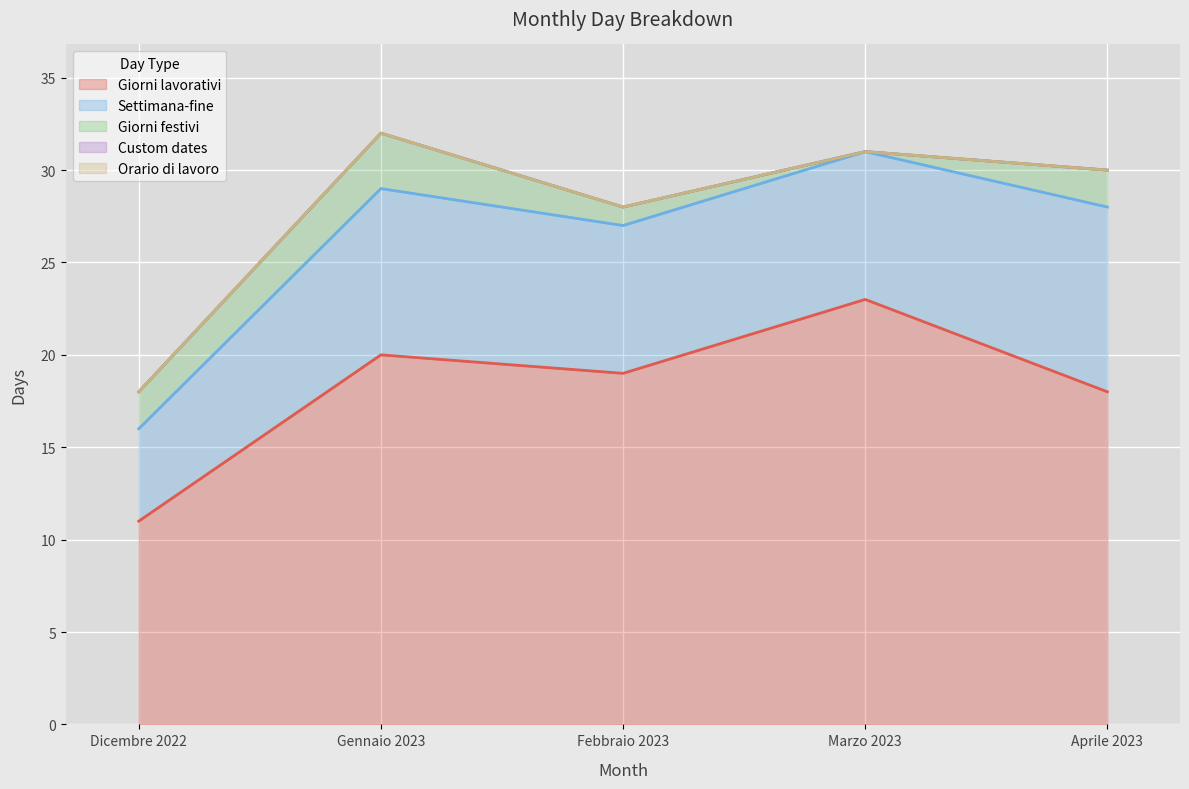

Does the chart display data point markers on the line(s)?

No